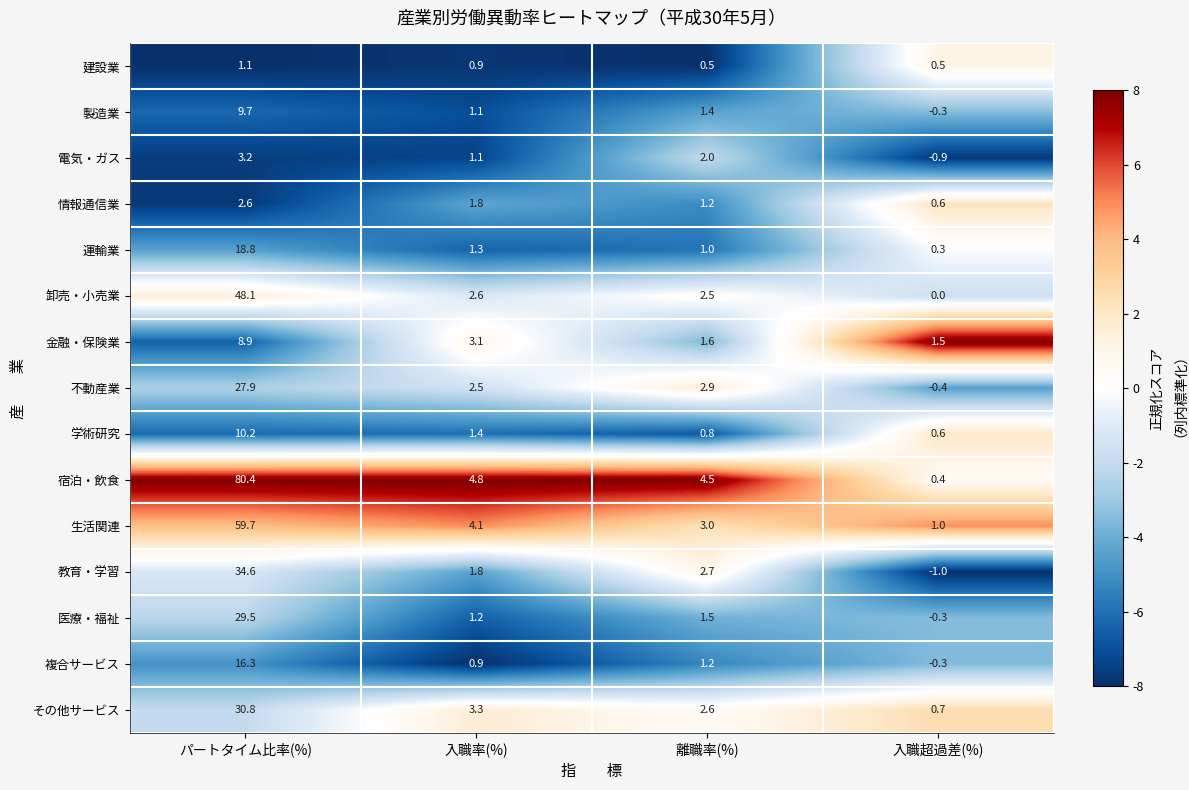

What is the difference between the highest and lowest values at 入職率(%)?

3.9